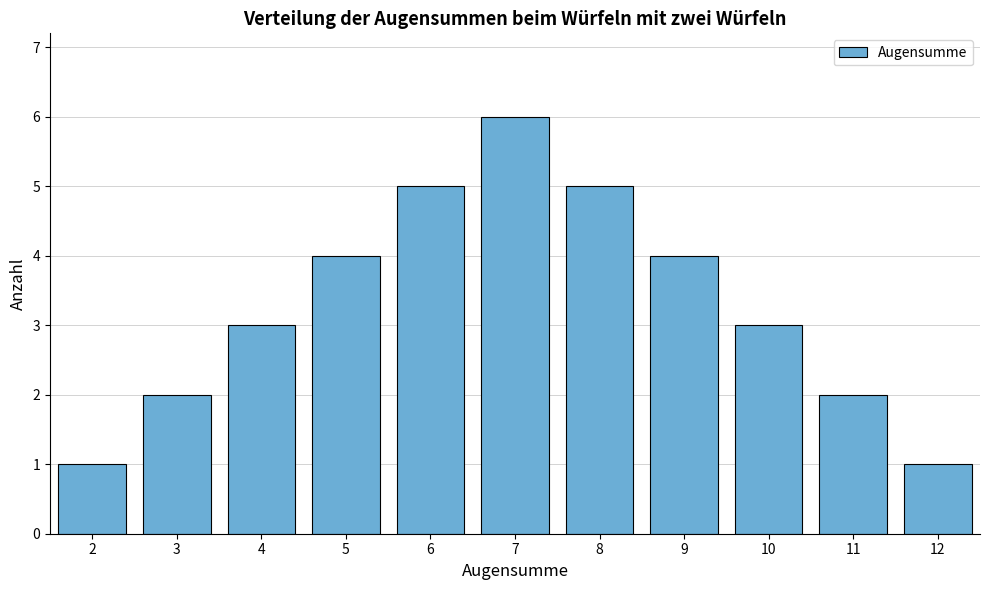

Reading right to left, what are all the values shown in this chart?

12=1	11=2	10=3	9=4	8=5	7=6	6=5	5=4	4=3	3=2	2=1